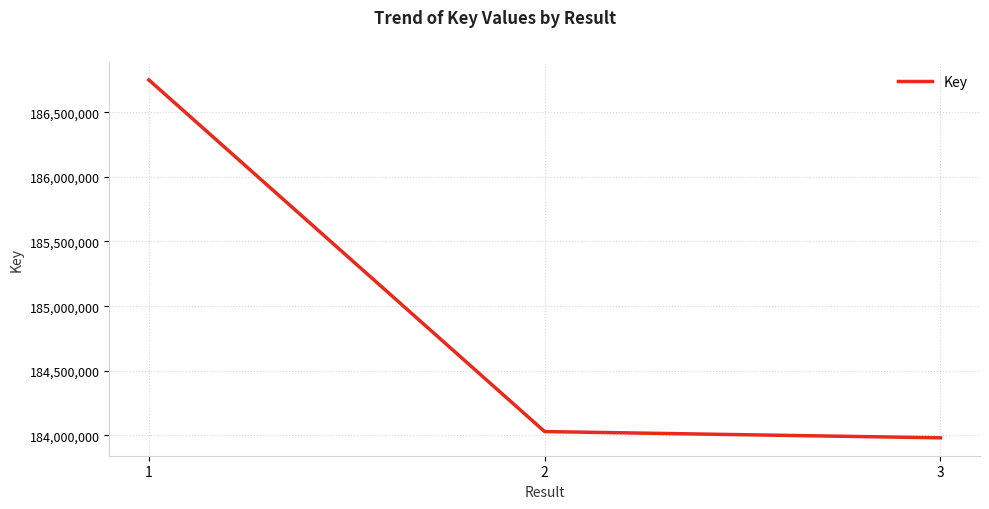

The value at 2 is 83983597. True or false?

False